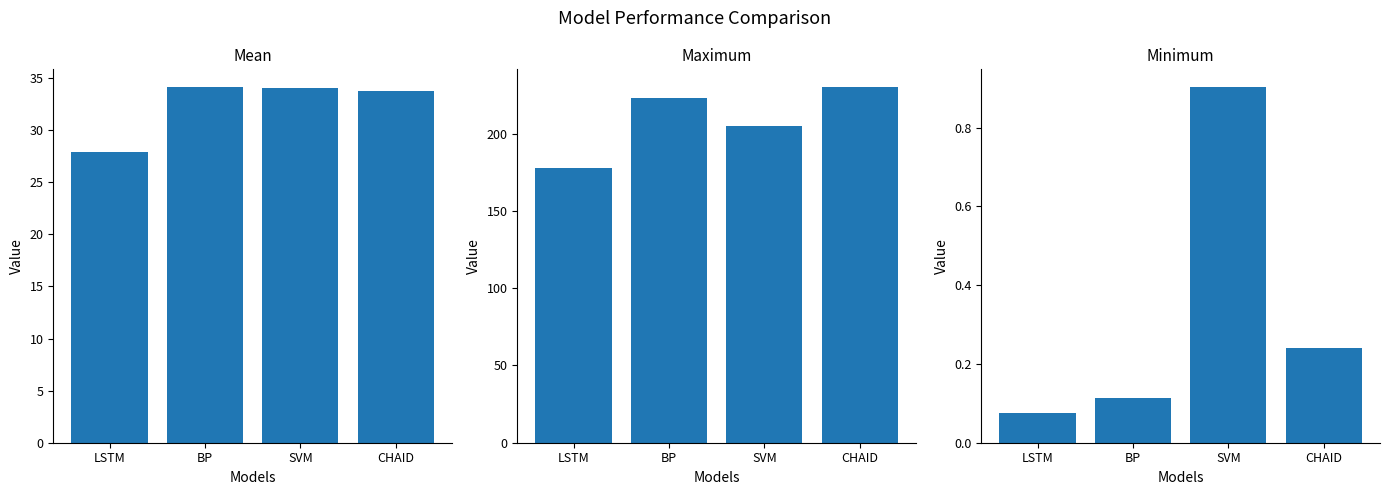

Which has a higher value, LSTM or BP?

BP